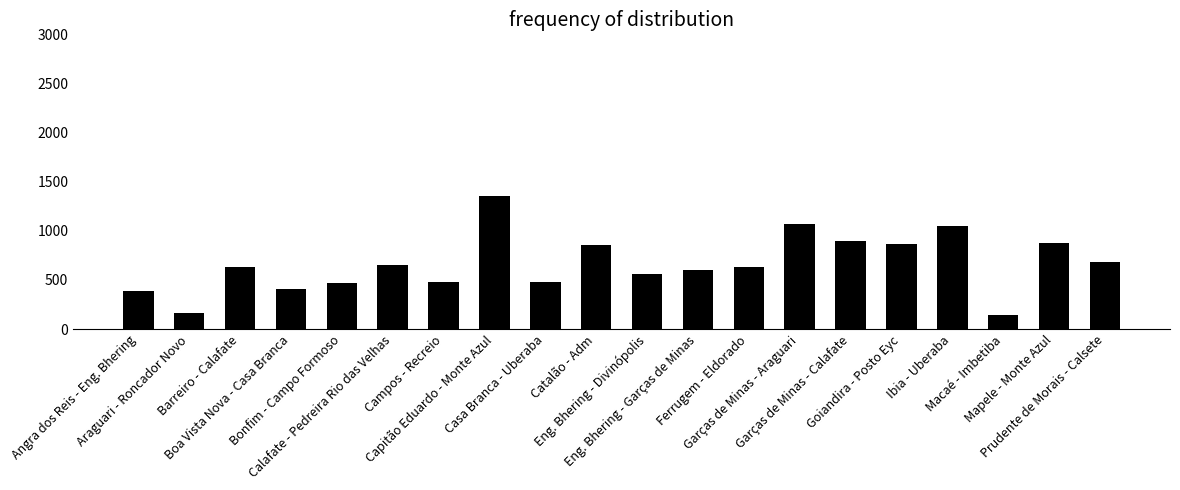

Which category has the highest value across all series?

Capitão Eduardo - Monte Azul